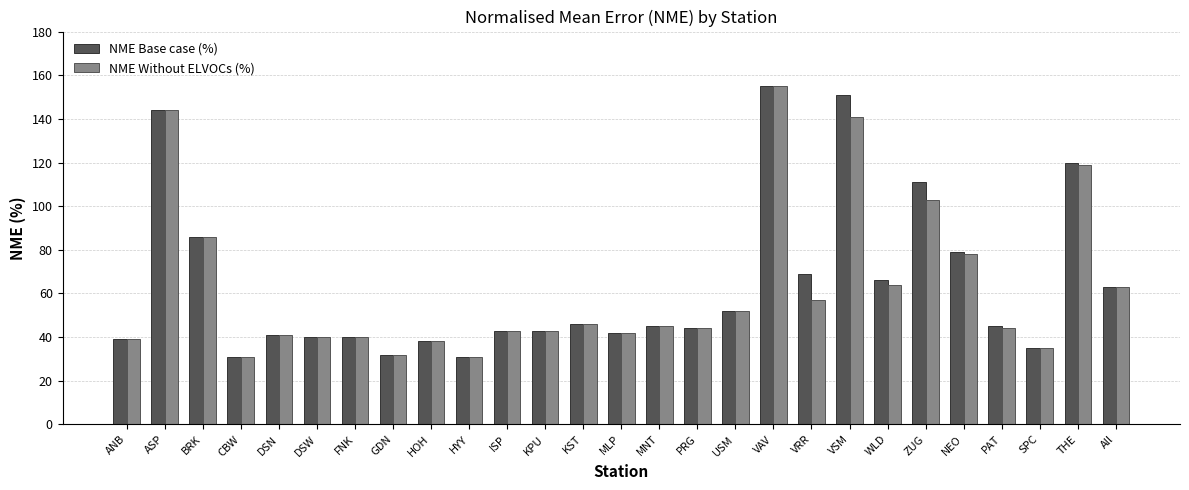

What is the highest value of the NME Base case (%) series?

155